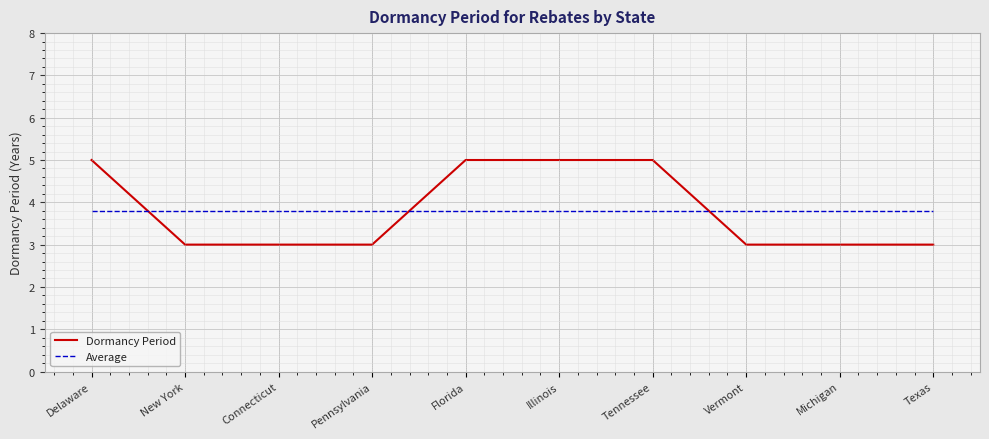

Count the number of data series in this chart.

2